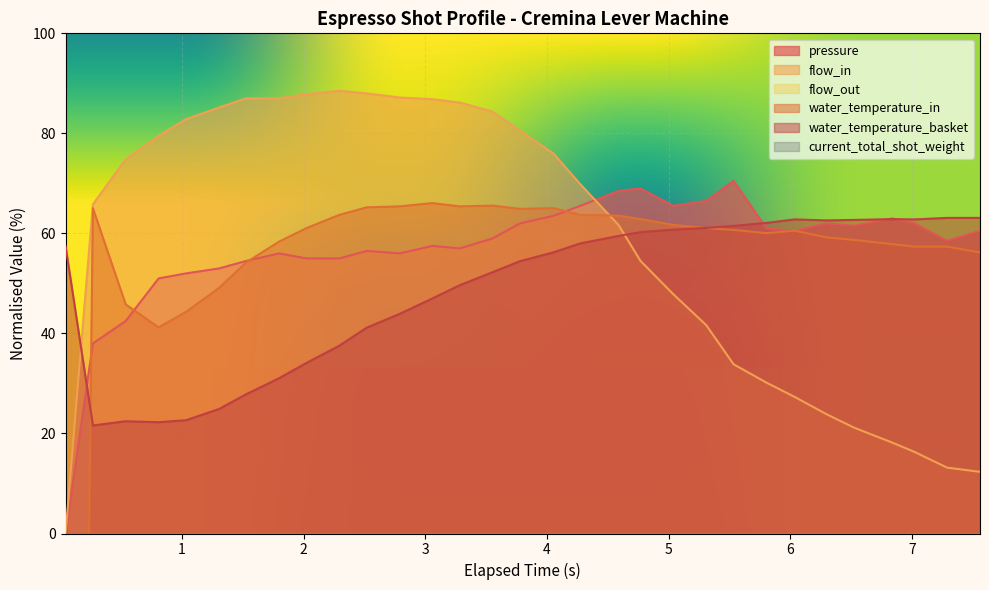

True or false: flow_in and water_temperature_basket cross at least once.

True